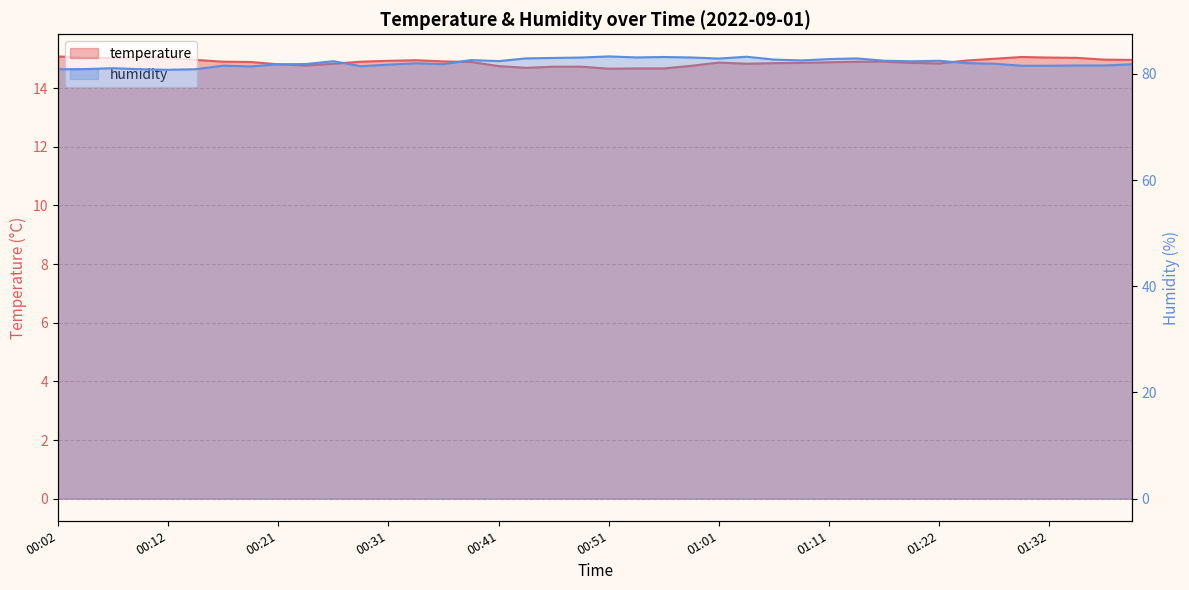

What is the difference between the maximum and minimum values in the temperature series?

0.4